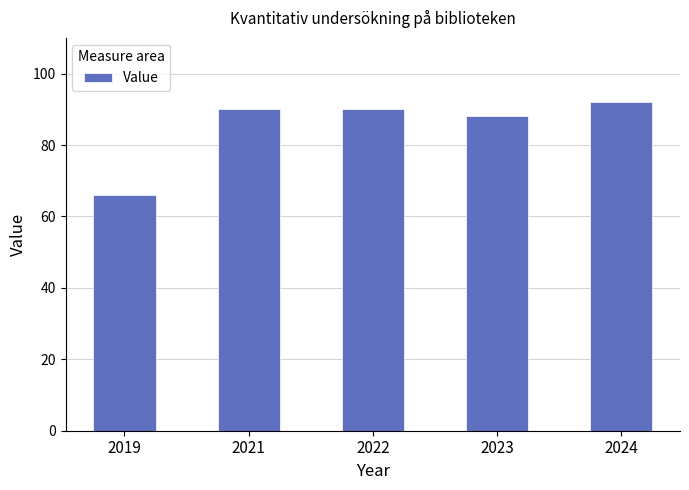

Is it true that the value at 2019 is 66?

True